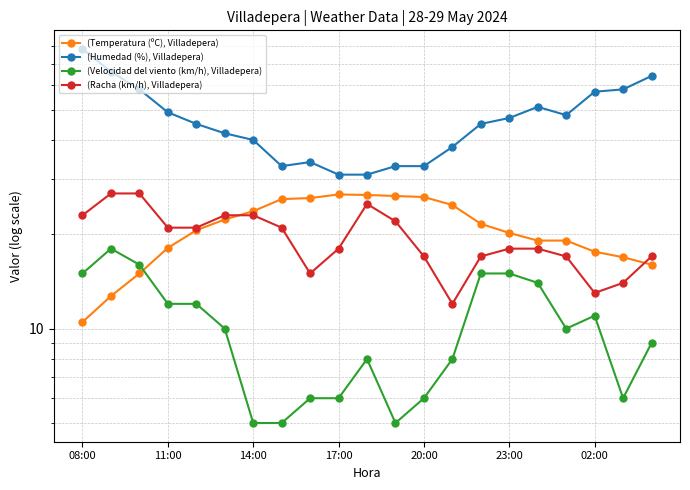

True or false: (Racha (km/h), Villadepera) and (Velocidad del viento (km/h), Villadepera) intersect in this chart.

False